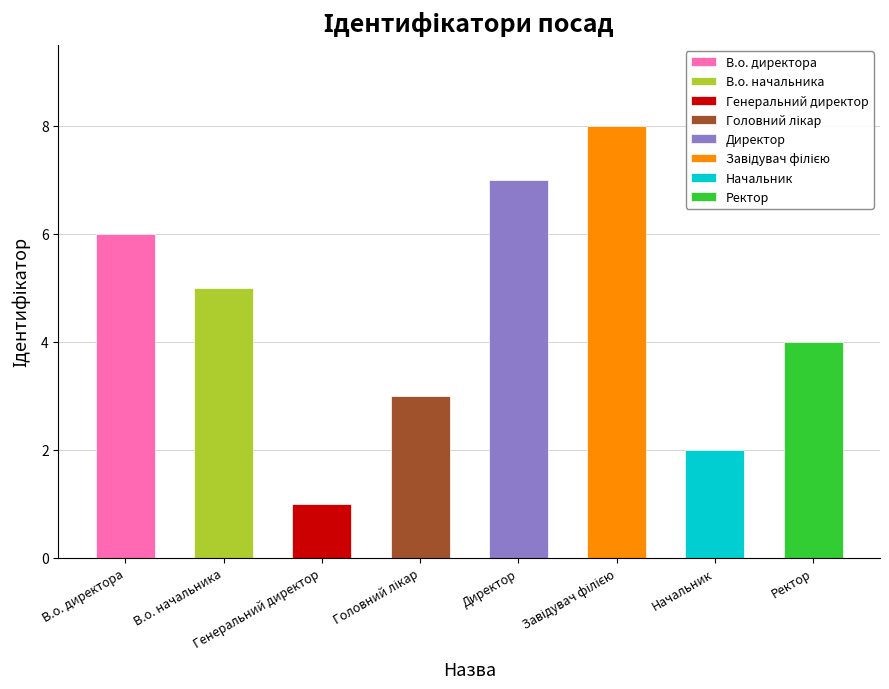

What is the change in value from В.о. директора to Головний лікар?

-3